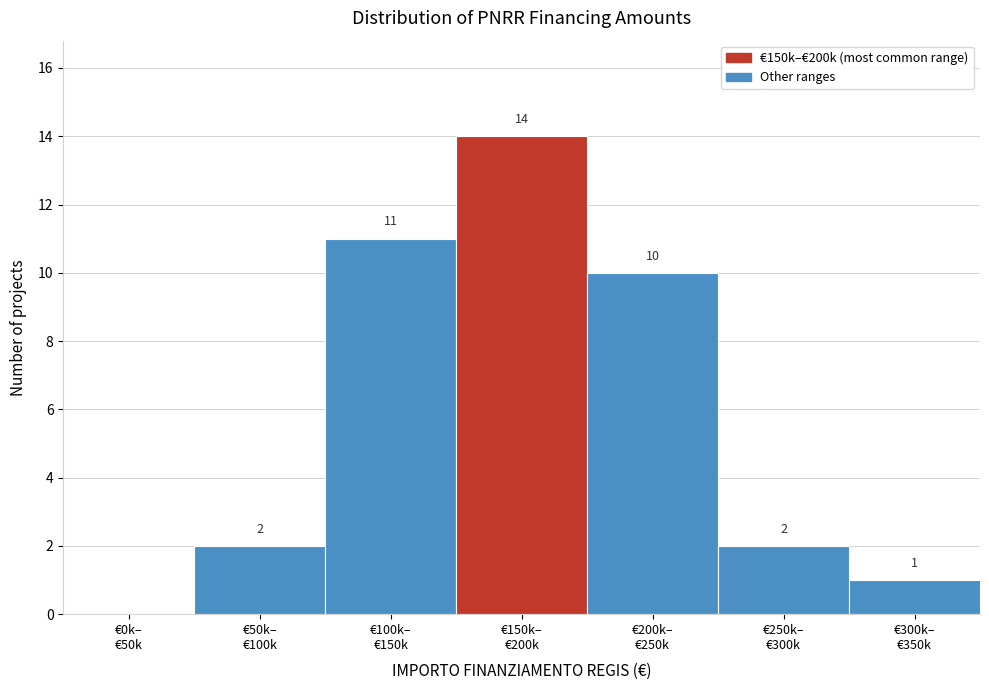

What is the greatest value displayed?

14